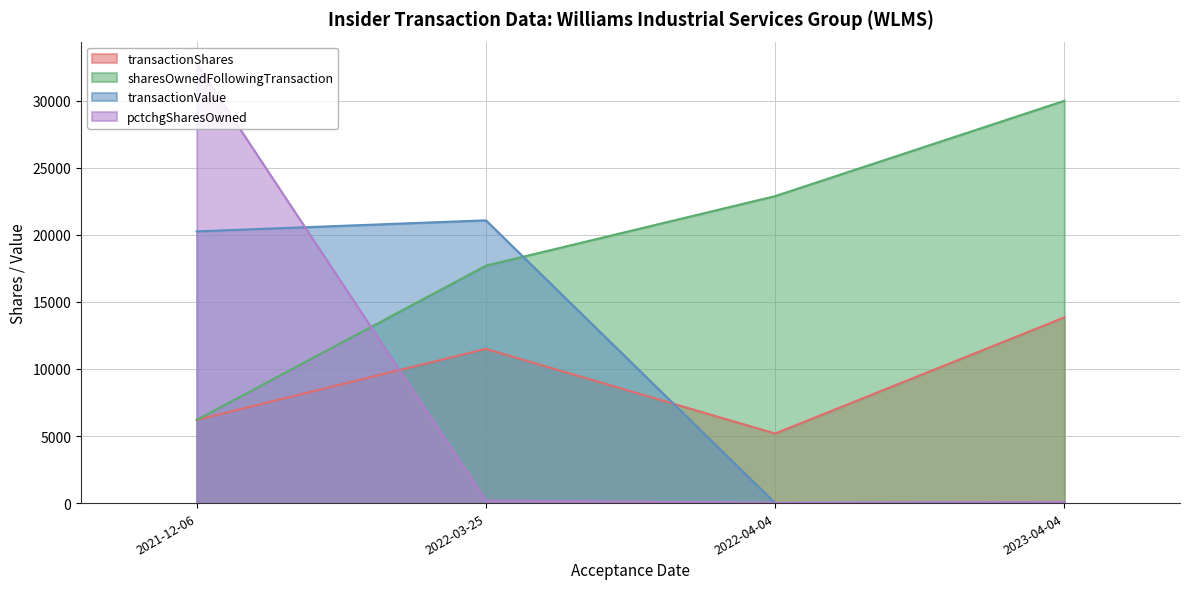

What are all the series names shown in the legend?

transactionShares, sharesOwnedFollowingTransaction, transactionValue, pctchgSharesOwned